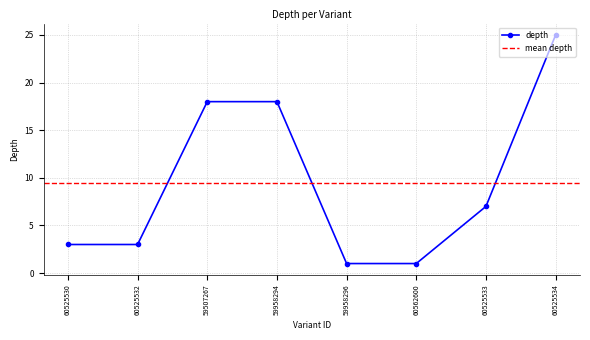

Which has a higher value, 60525534 or 59507267?

60525534